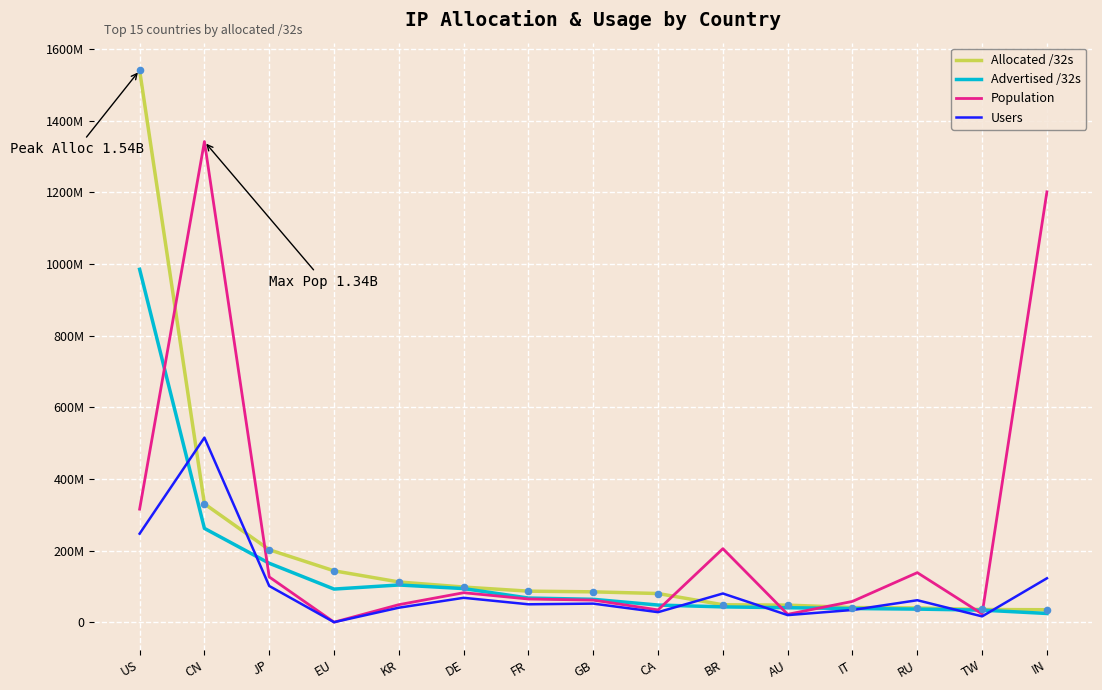

Is the value of Advertised /32s at DE greater than the value of Allocated /32s at FR?

Yes